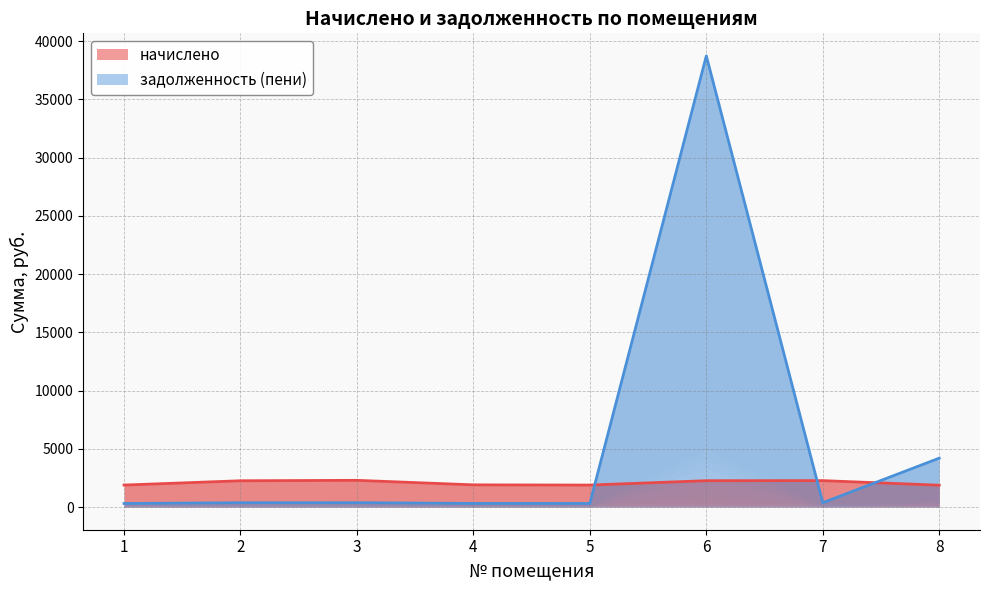

How many lines are shown in the chart?

2